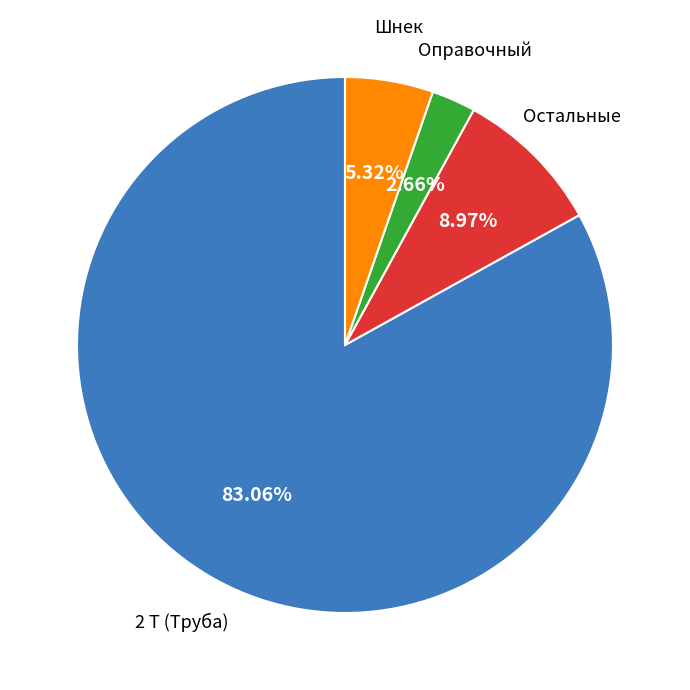

To the nearest percent, what is the difference between the largest and smallest slice percentages?

80%